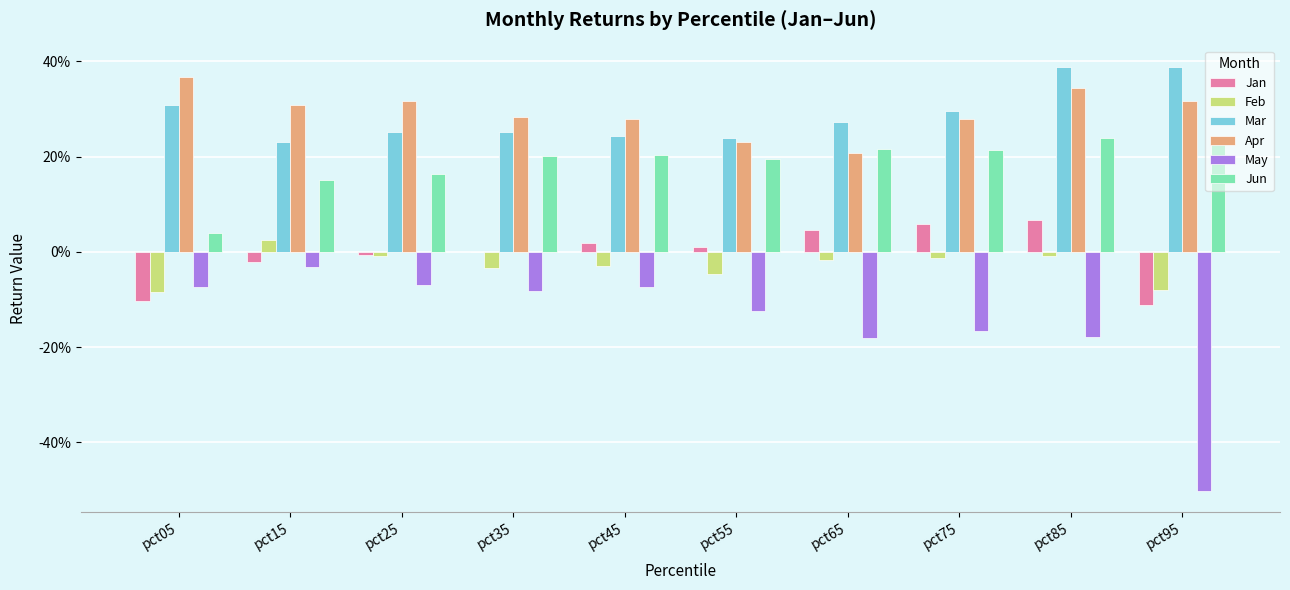

The value of May at pct95 is -0.5. True or false?

True